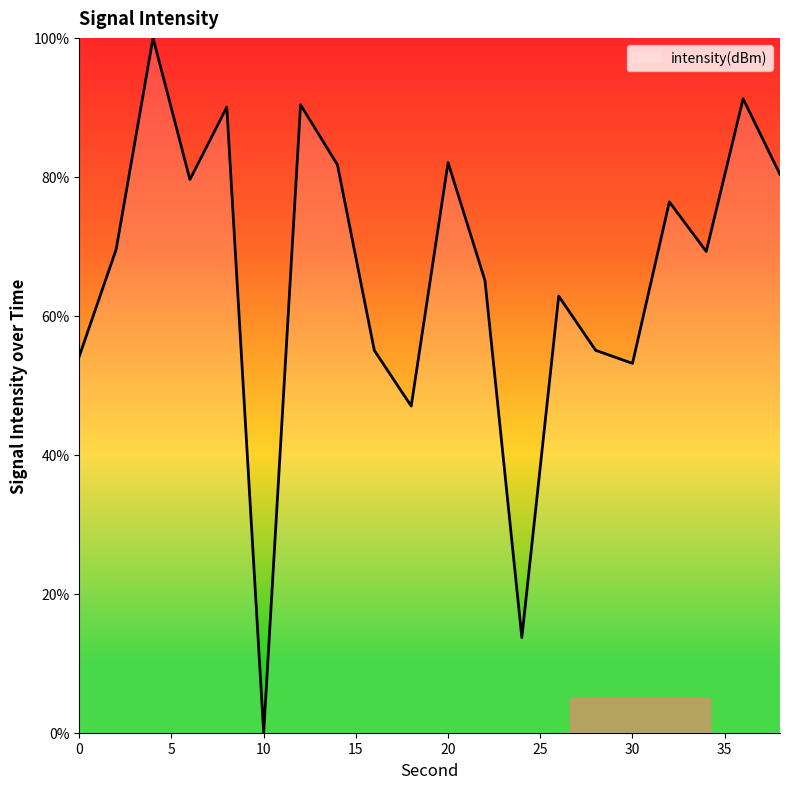

What is the greatest value displayed?

100.0